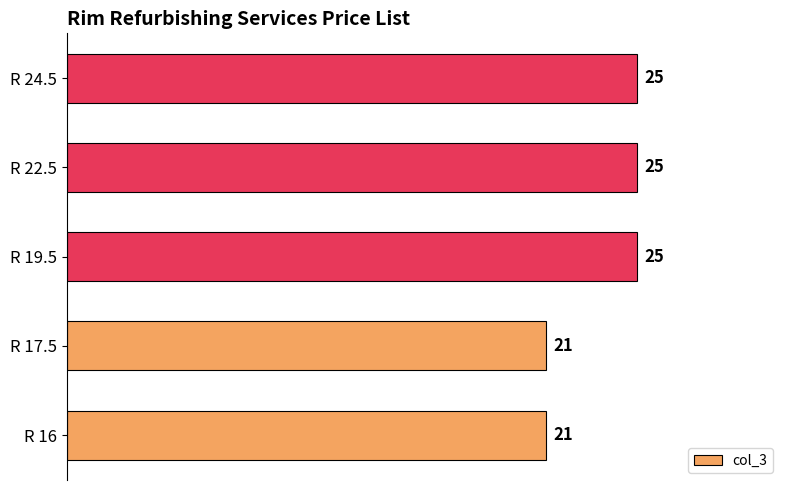

How many bars are there in total?

5